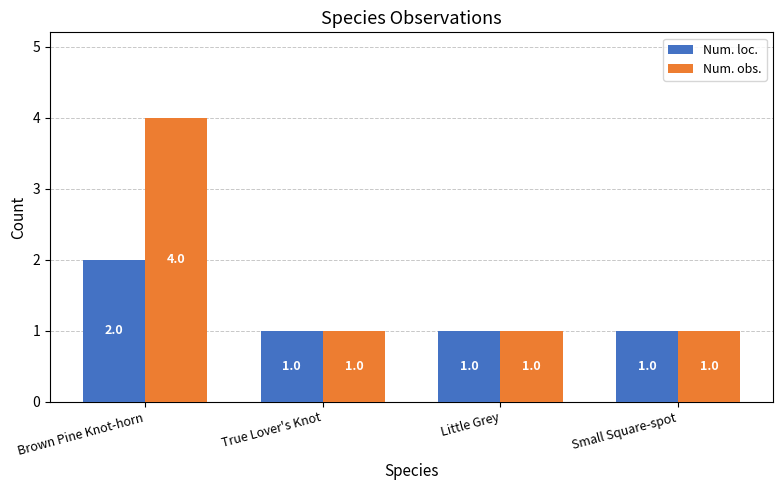

Between Brown Pine Knot-horn and Little Grey, which series saw the biggest shift?

Num. obs.